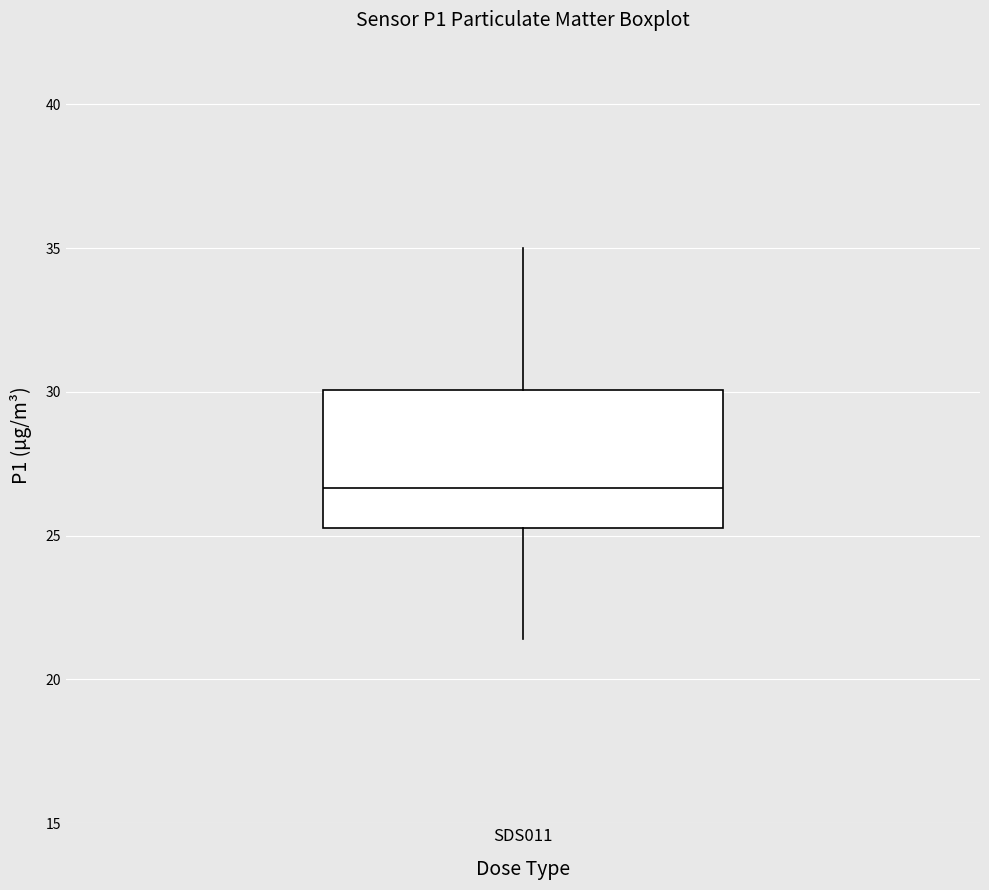

Transcribe this box plot: give where the median line is, the range the box spans, and where the two whiskers end, as read against the y-axis. The values are not printed on the chart, so give them approximately, as read against the axis.

median 26.5, box 25.5 to 30.0, whiskers 21.5 to 35.0